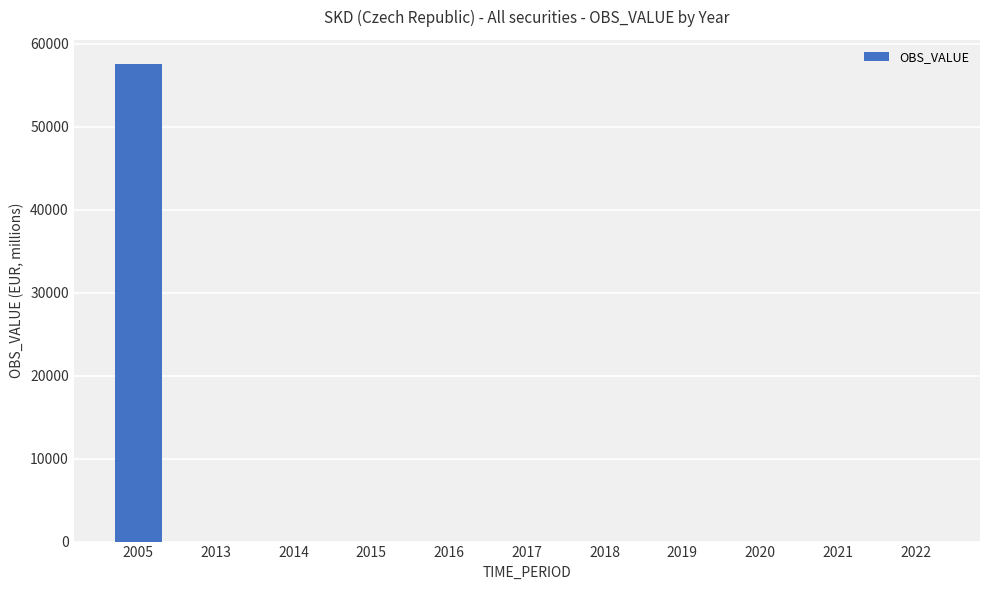

What is the greatest value displayed?

57596.6